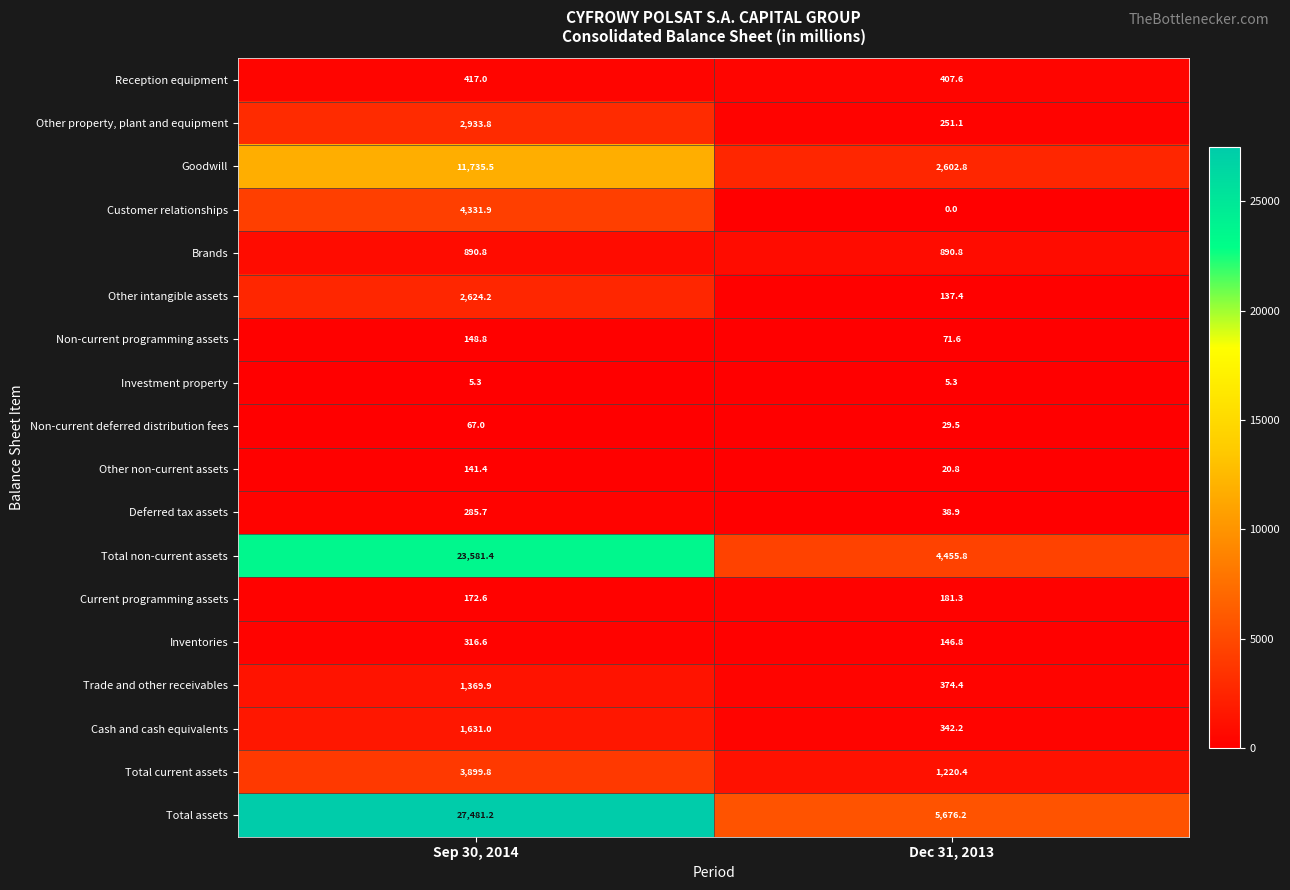

Which series has the largest total across all categories?

Total assets